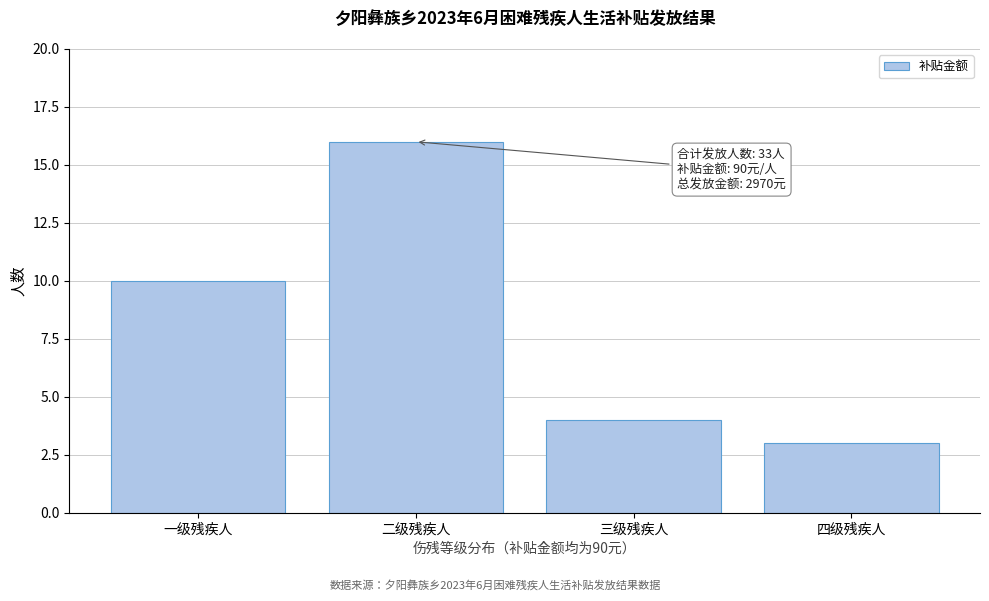

Reading right to left, extract all data points from this chart.

3	4	16	10